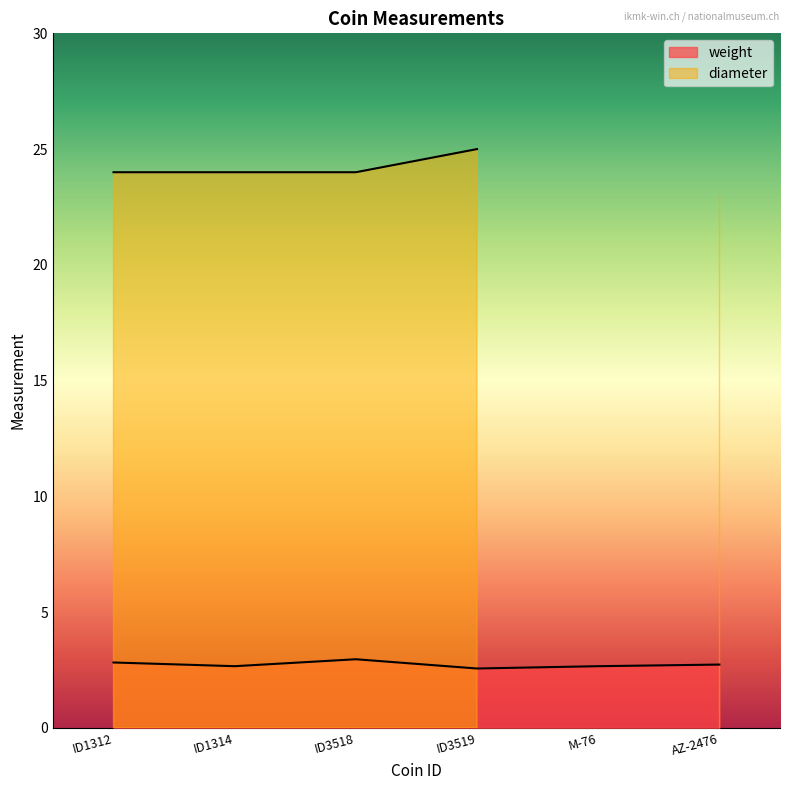

At which category does the chart reach its minimum across all series?

ID3519